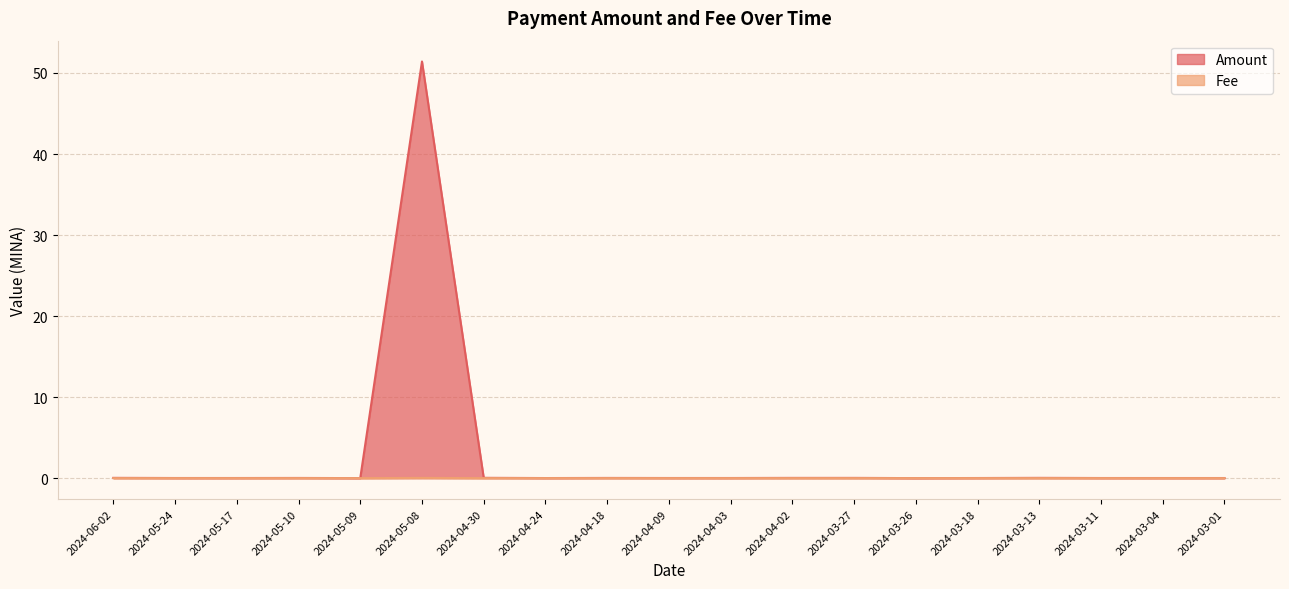

True or false: Fee and Amount cross at least once.

False